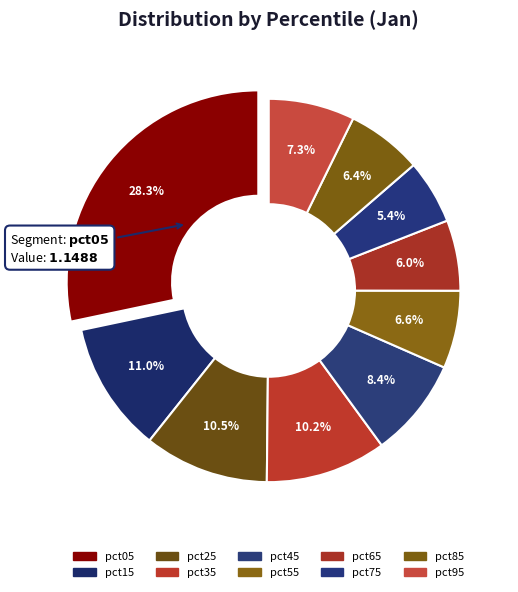

How many slices are in this pie chart?

10